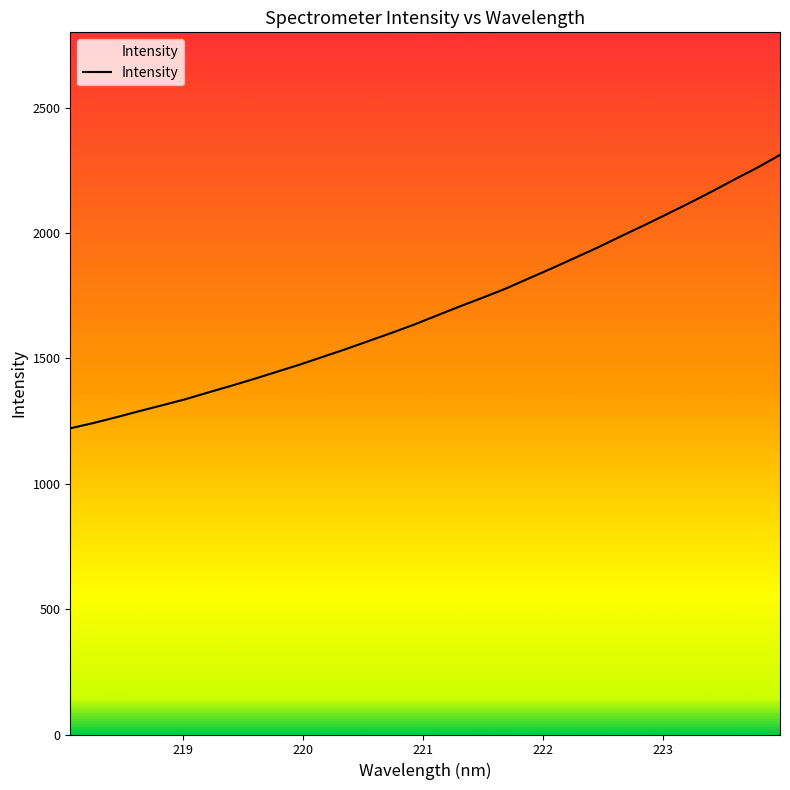

True or false: the data has more than 0 interior local peaks.

False